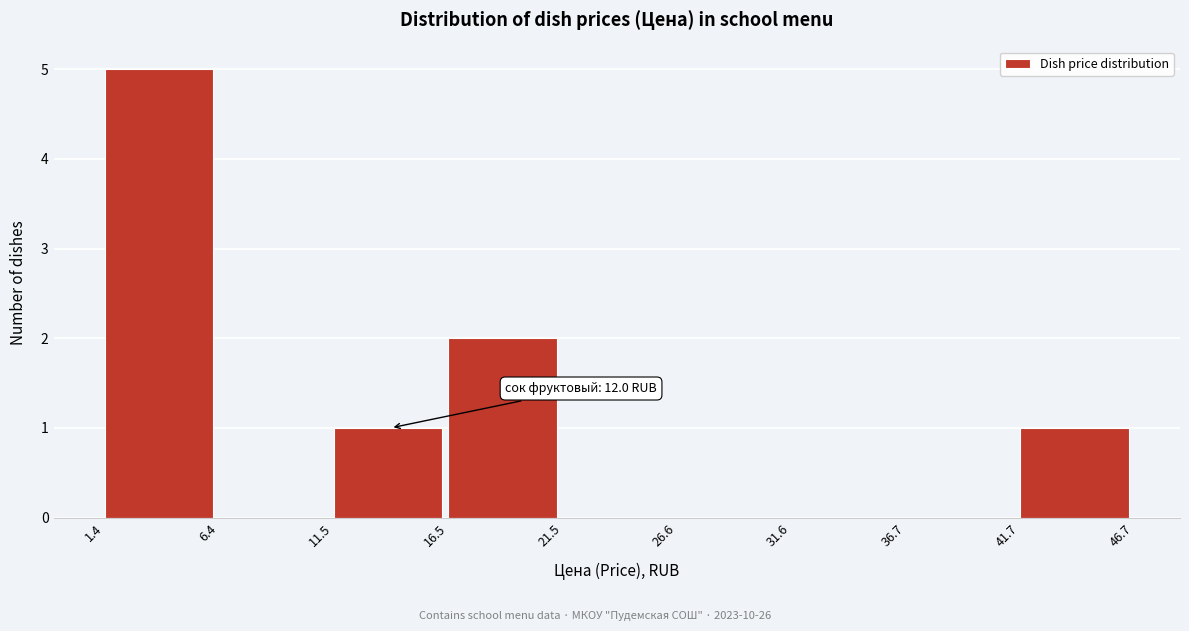

Which range on the x-axis has the tallest bar?

1.4 to 6.4